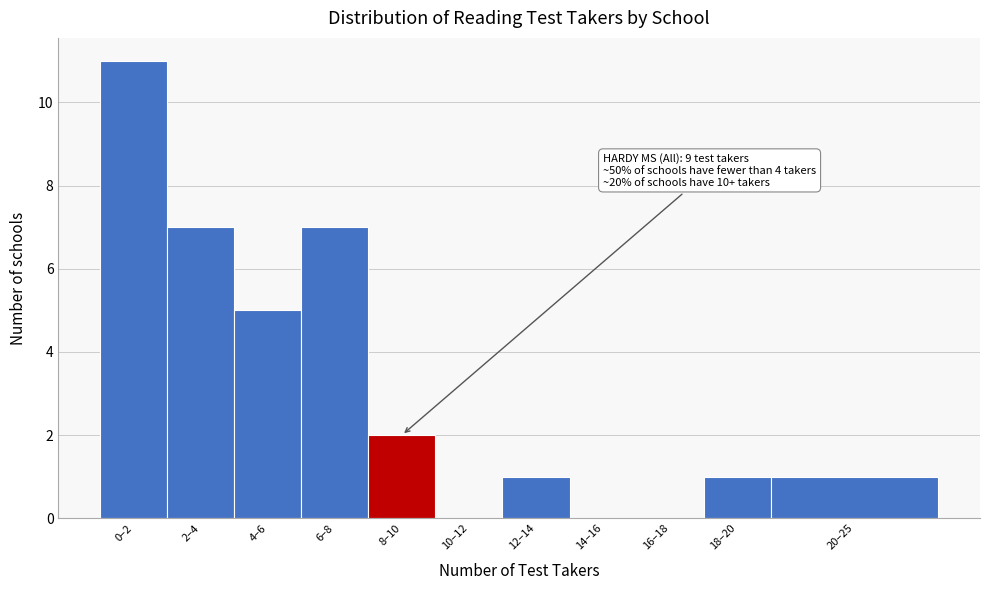

Reading right to left, transcribe all the data shown in this chart.

20–25=1	18–20=1	16–18=0	14–16=0	12–14=1	10–12=0	8–10=2	6–8=7	4–6=5	2–4=7	0–2=11